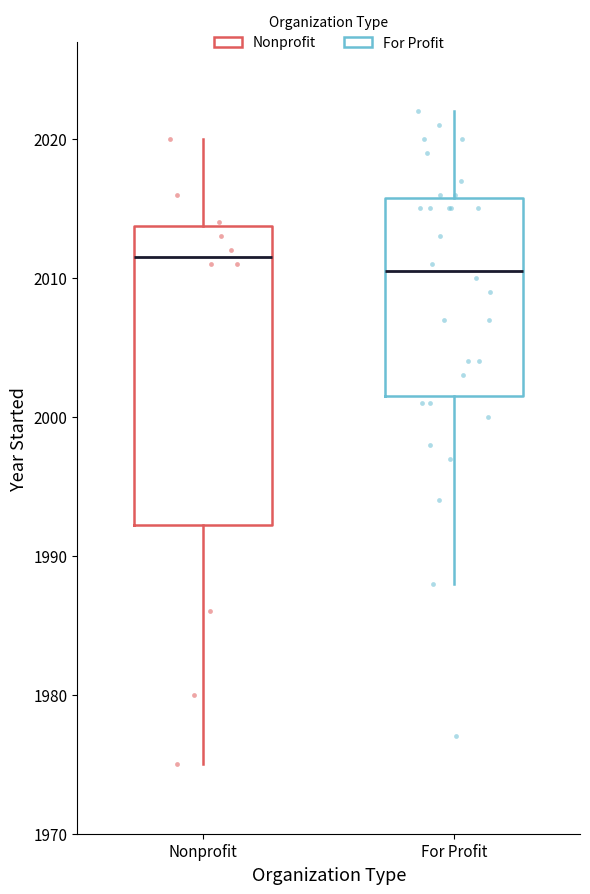

Where does the median line of the box for Nonprofit sit on the y-axis? The values are not printed on the chart, so give them approximately, as read against the axis.

2012